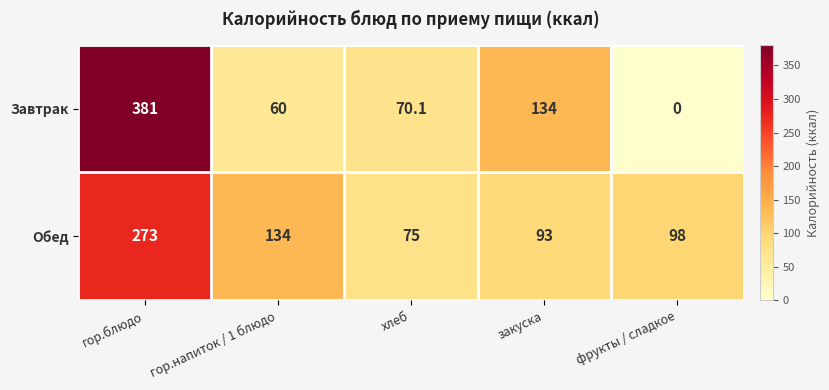

True or false: Завтрак has a value of 146.0 at фрукты / сладкое.

False